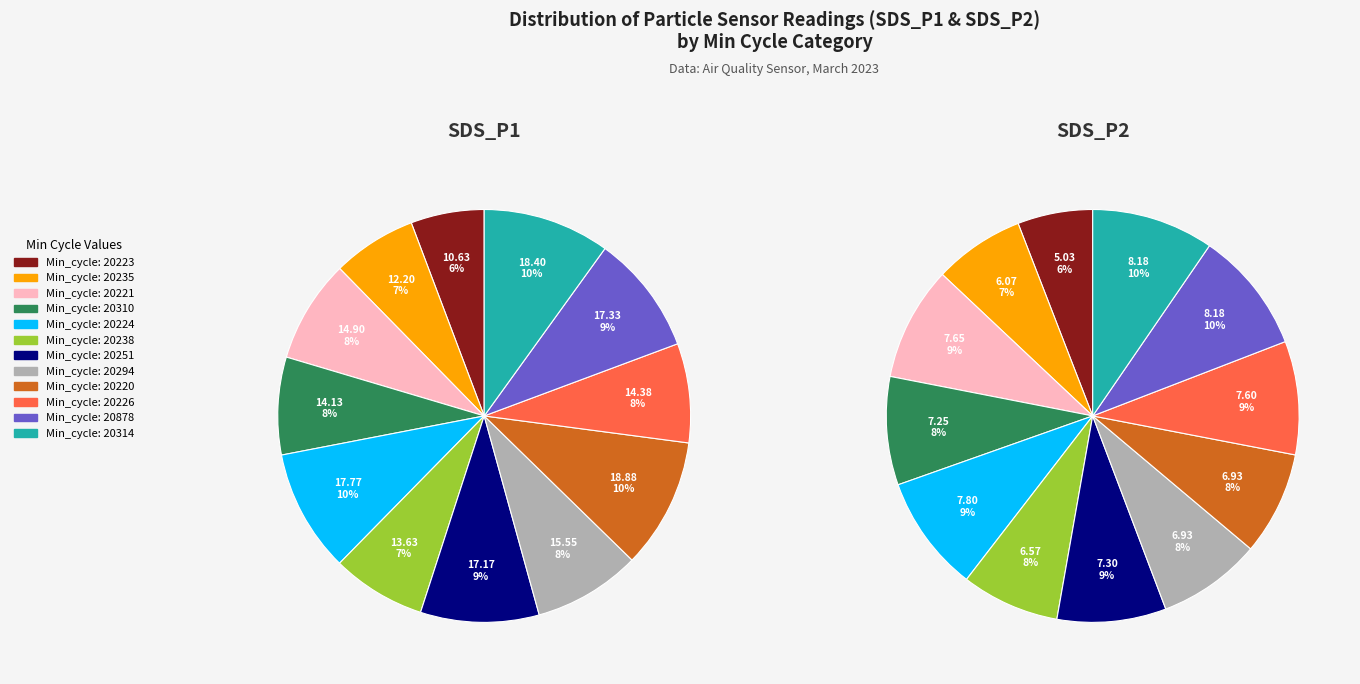

The 20235 slice represents 7% of the pie. True or false?

True